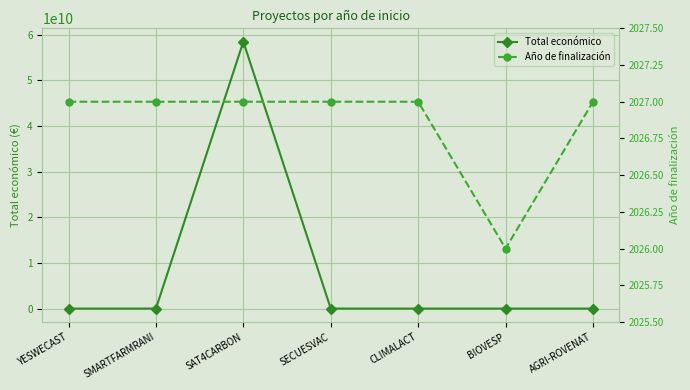

Reading left to right, transcribe all the data shown in this chart.

Total económico: 599792	571965	58462941715	548889	600000	598139	615375
Año de finalización: 2027	2027	2027	2027	2027	2026	2027